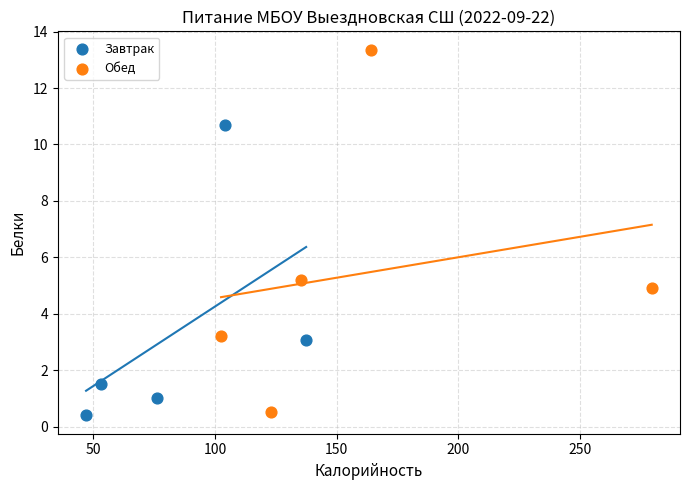

Which series has the largest Y range (max minus min)?

Обед